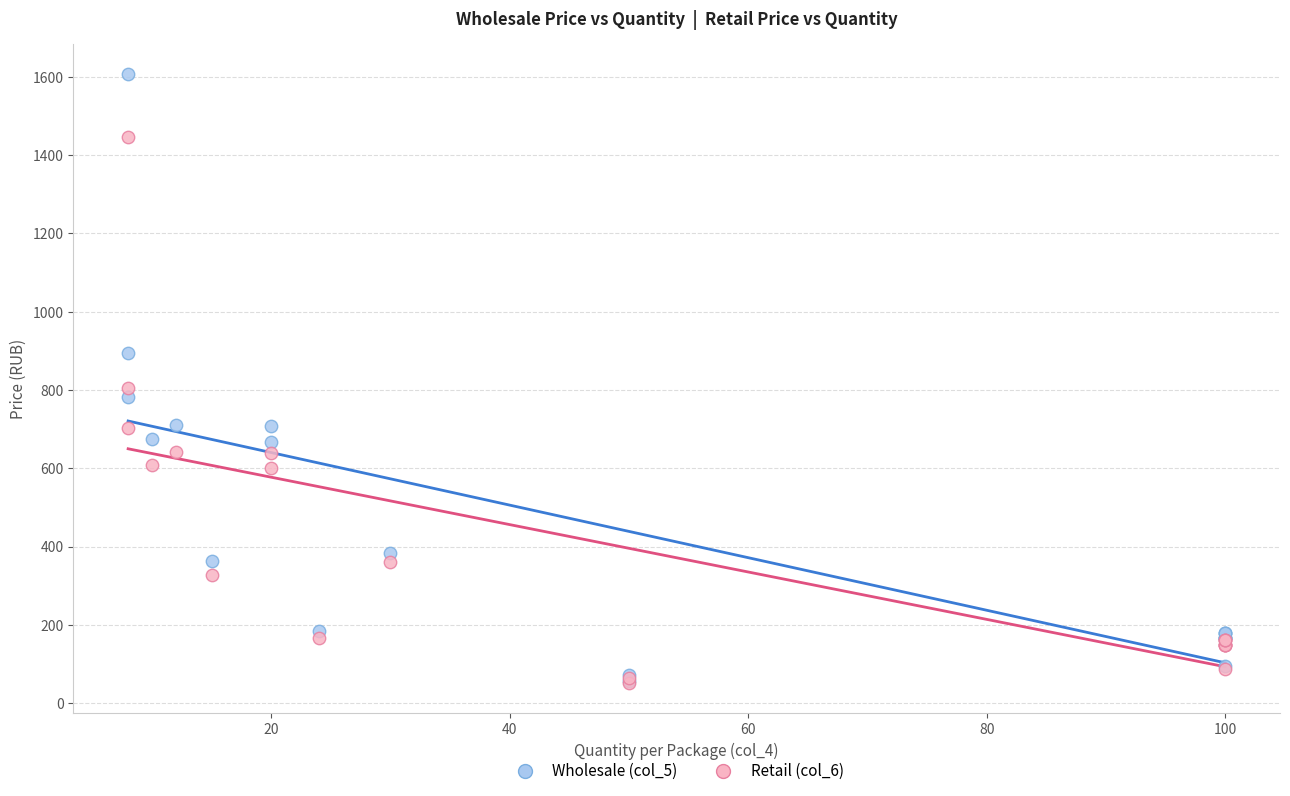

Across all series, what Y value is closest to 828?

805.0